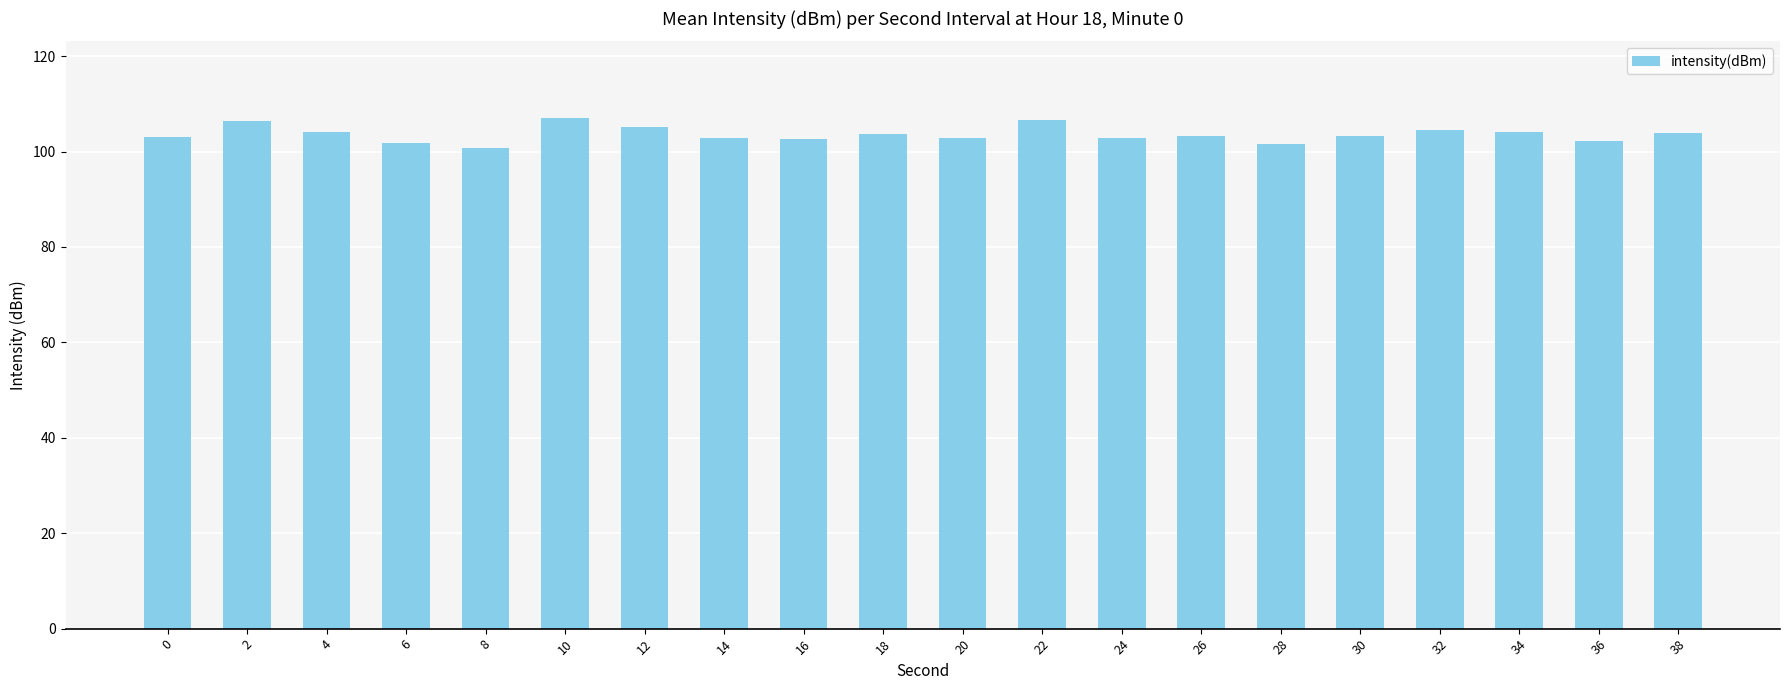

How many bars are there in total?

20